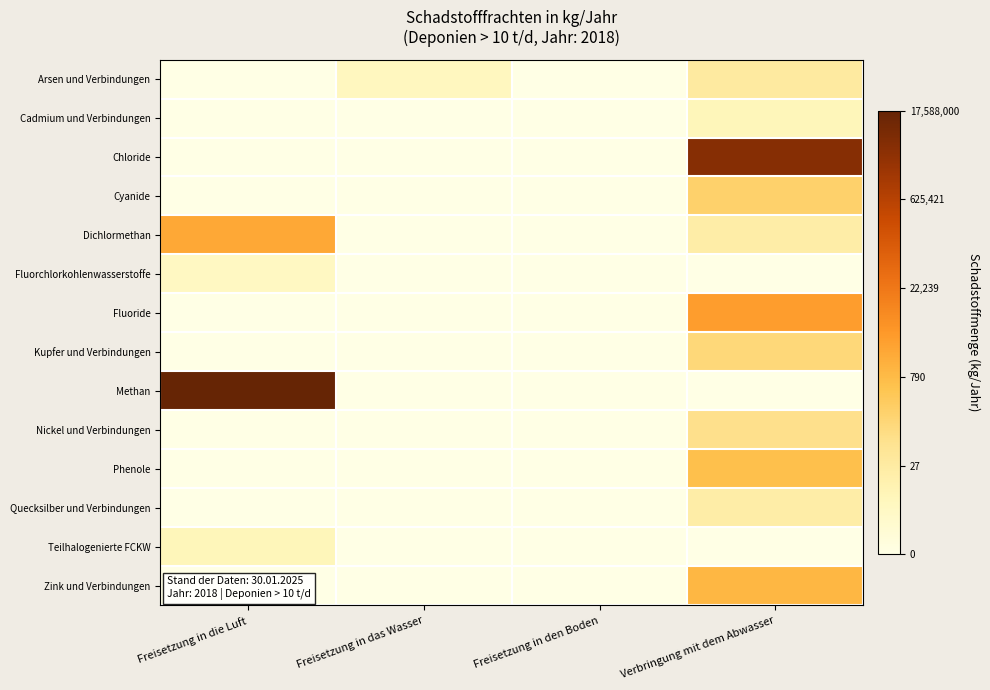

At which category is the sum across all series the highest?

Verbringung mit dem Abwasser